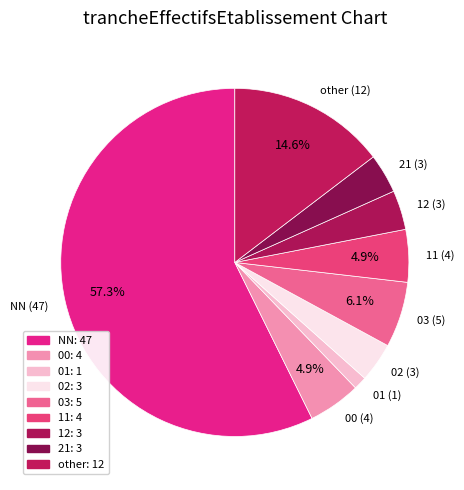

Is it true that 21 is 4% of the pie?

True